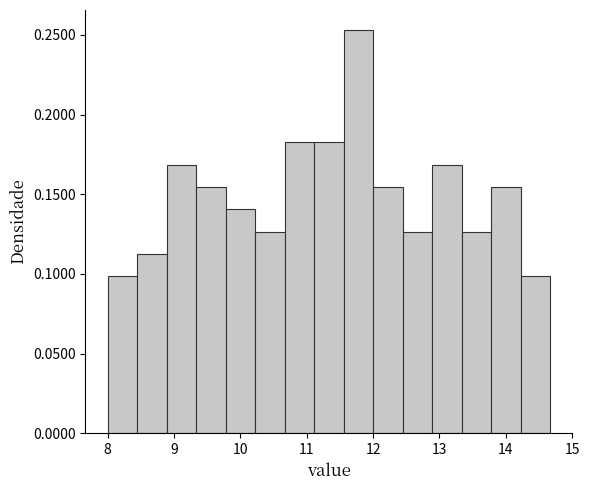

Over which range of the x-axis is the bar tallest?

11.6 to 12.0